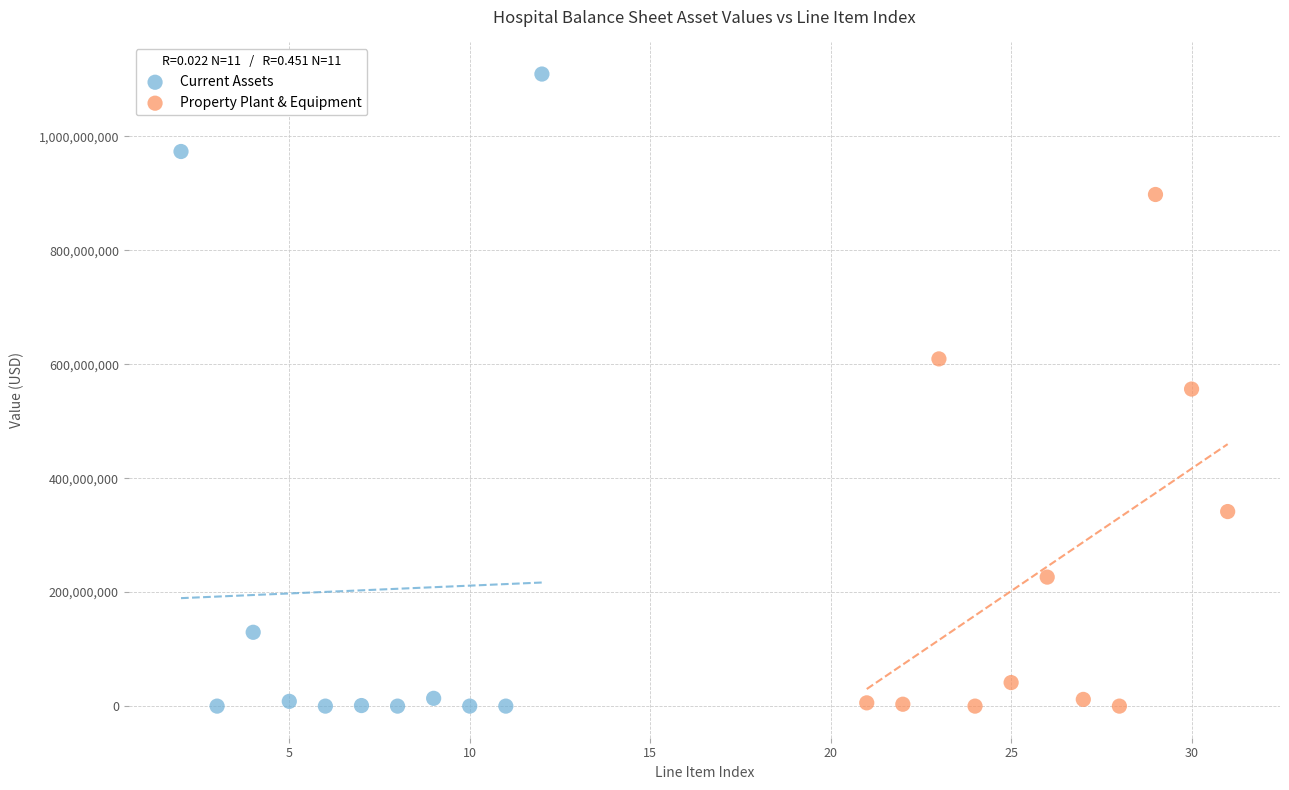

Which series reaches the maximum Y coordinate?

Current Assets